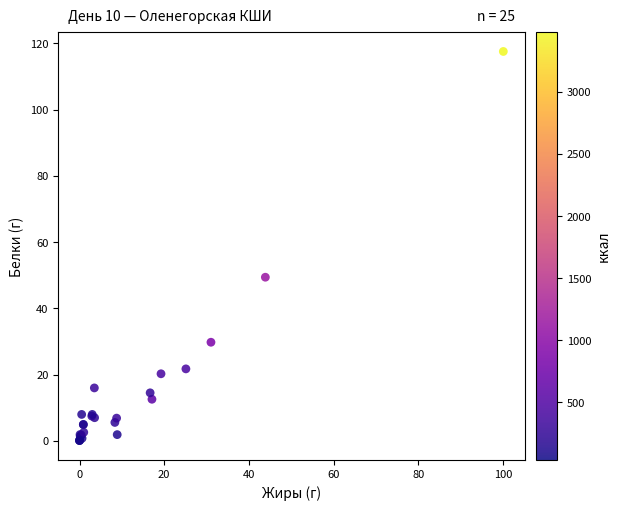

What Y value in the scatter plot is closest to 58?

49.4